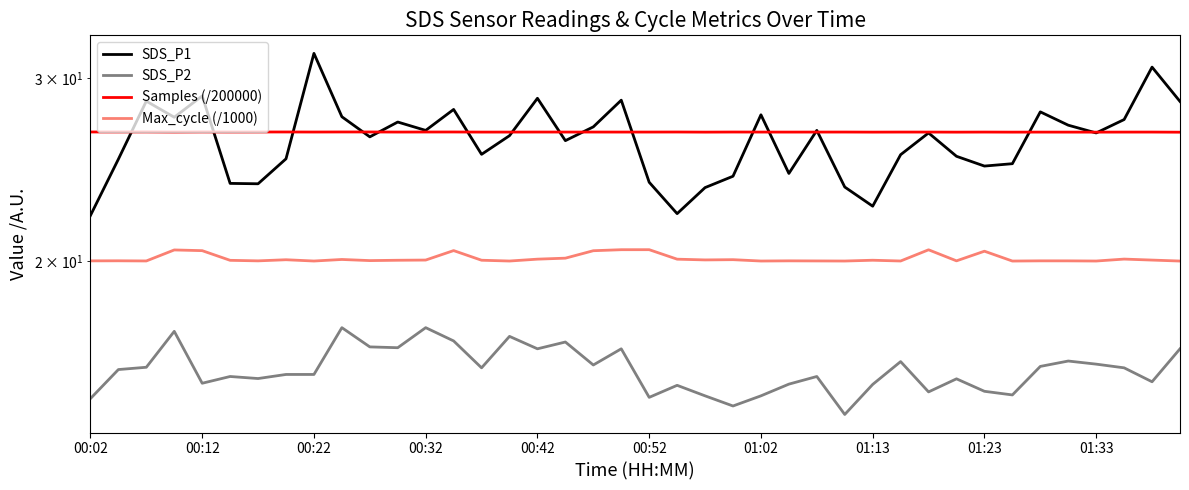

True or false: SDS_P2 and Max_cycle (/1000) intersect in this chart.

False